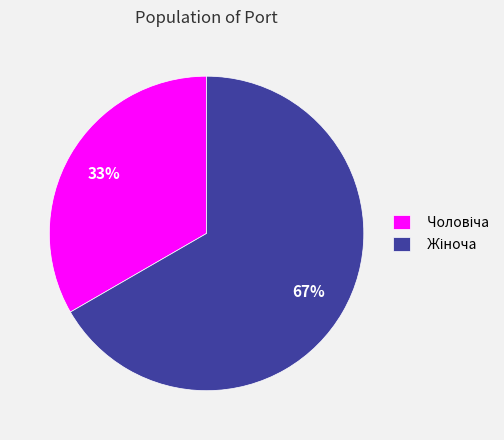

To the nearest percent, what is the average slice percentage?

50%